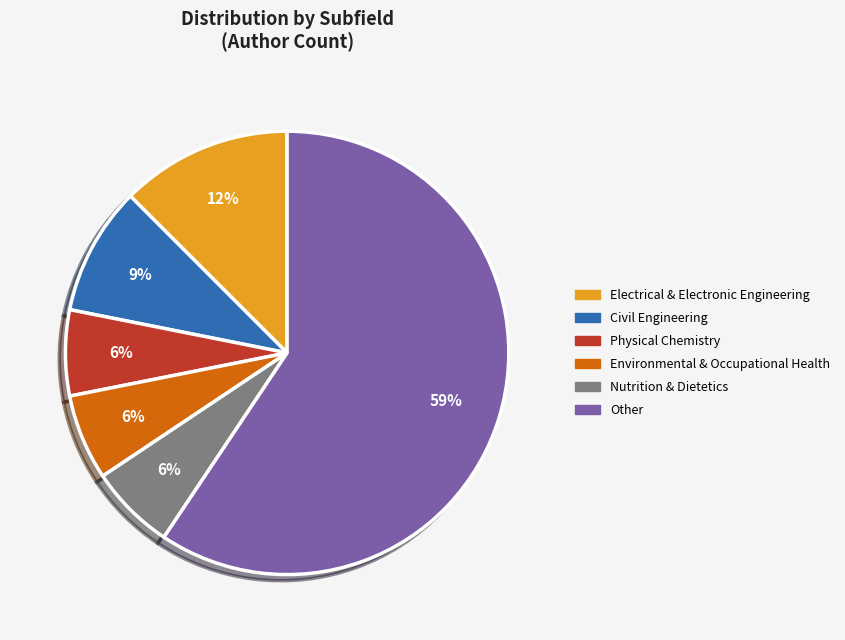

To the nearest percent, what is the average slice percentage?

17%